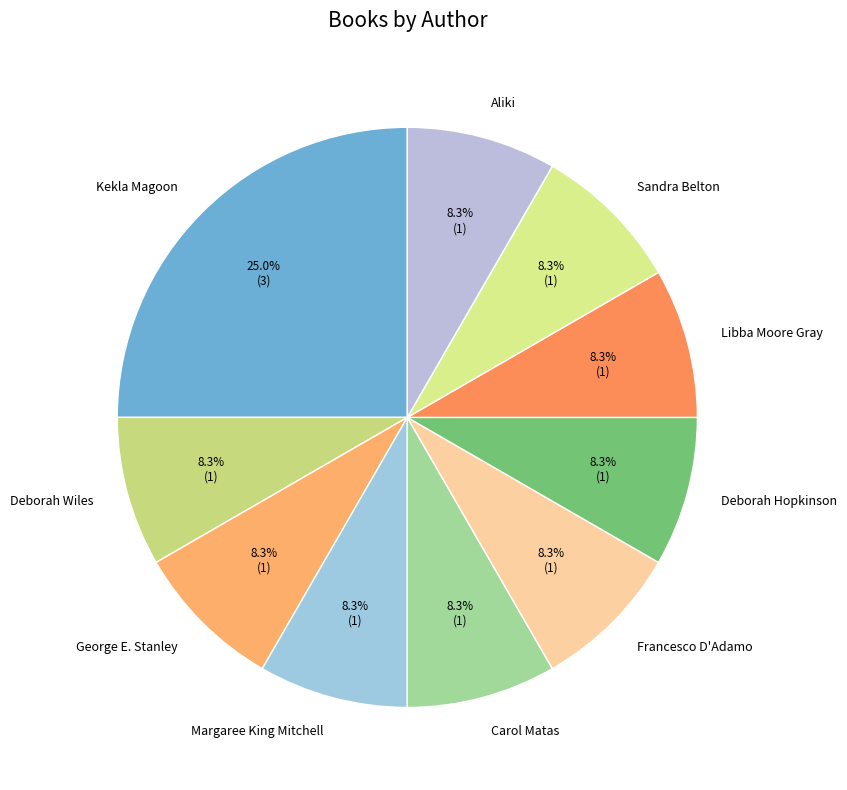

To the nearest percent, what portion does Francesco D'Adamo represent?

8%